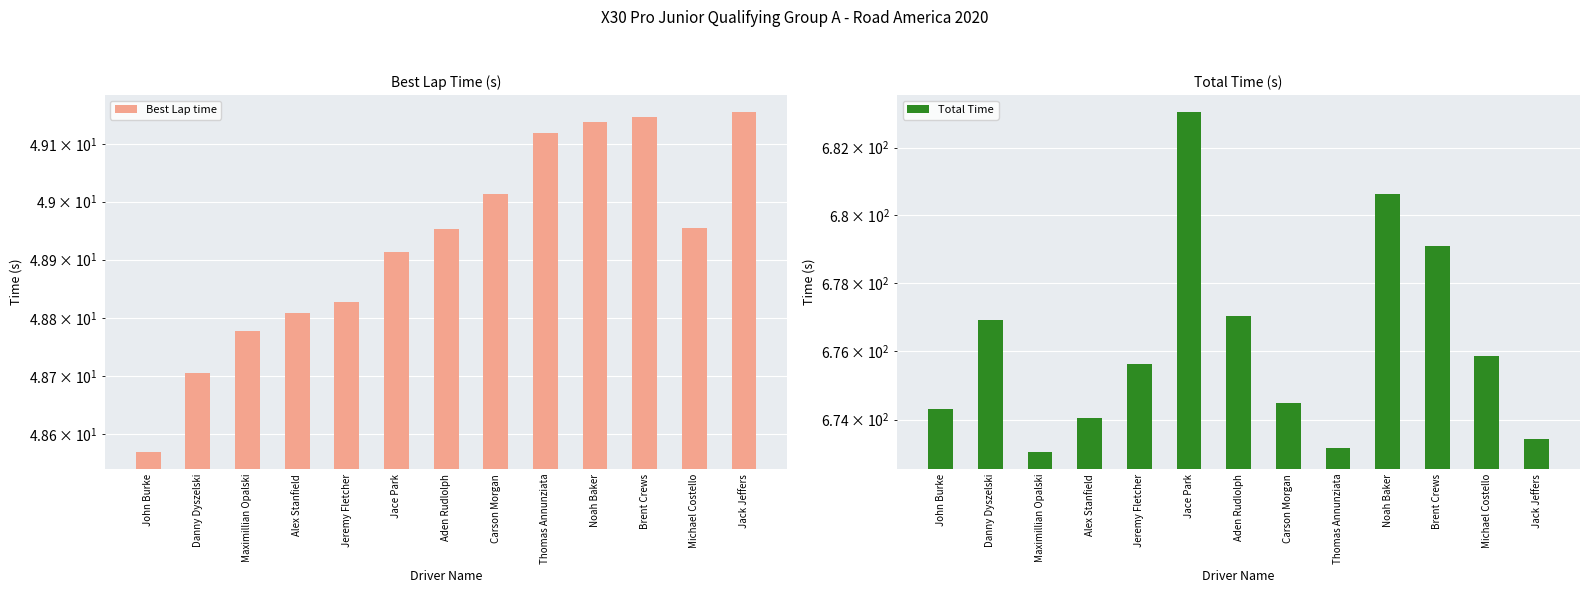

What is the sum of all Total Time values?

8790.7